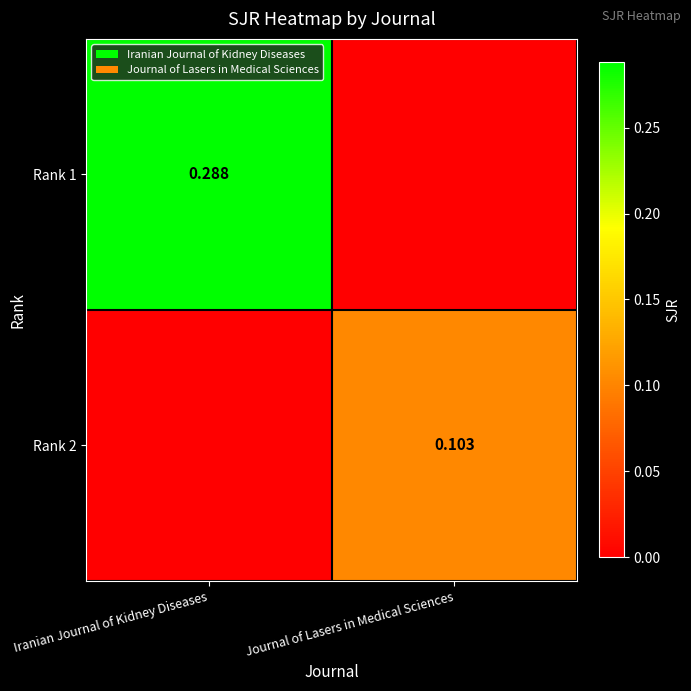

Is the value of Rank 2 at Journal of Lasers in Medical Sciences greater than the value of Rank 1 at Iranian Journal of Kidney Diseases?

No